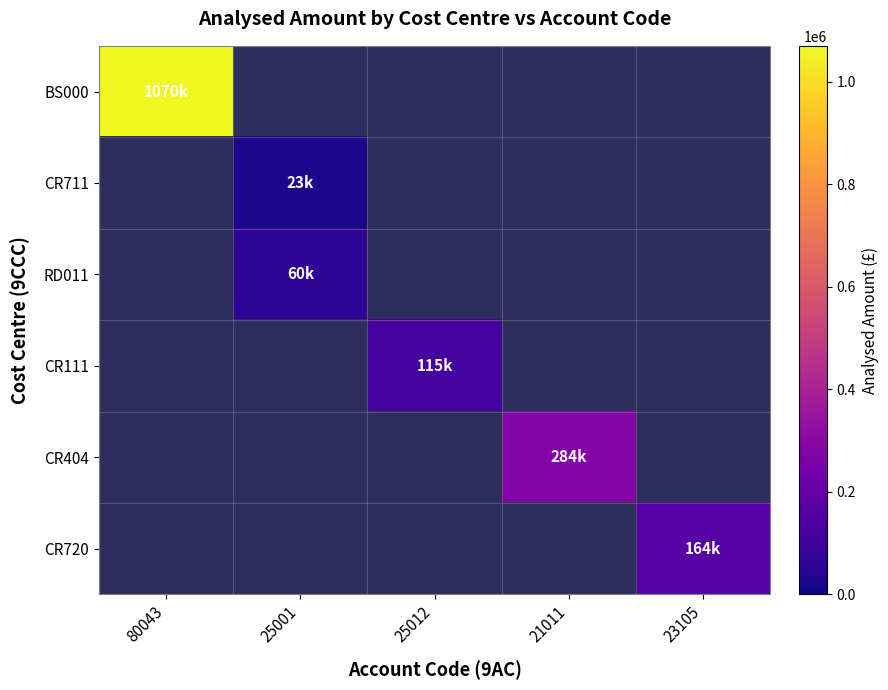

Between 80043 and 21011, which series saw the biggest shift?

BS000